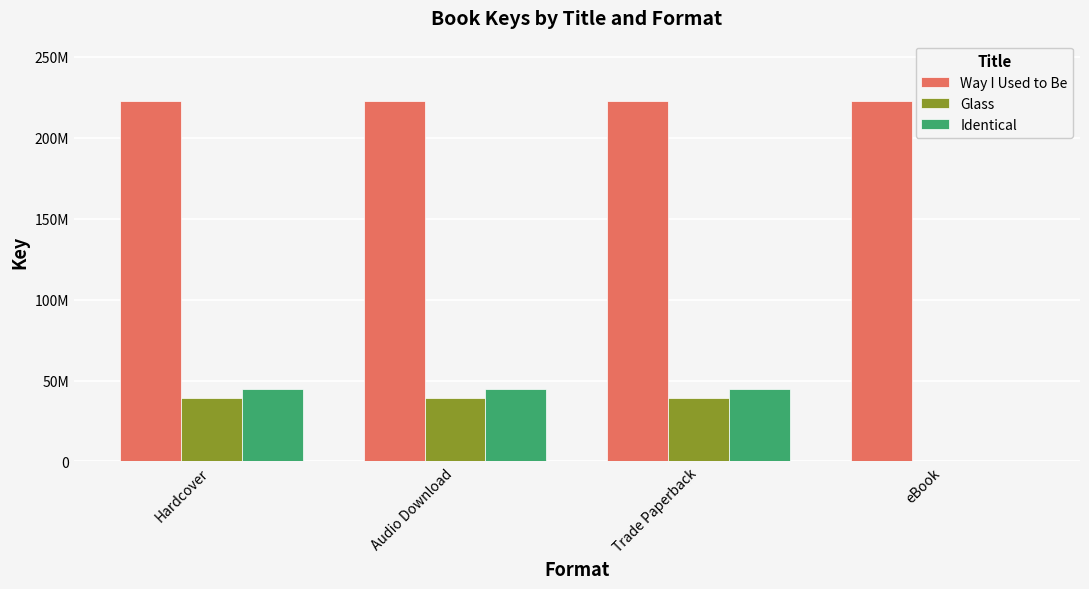

What position from the right is Hardcover?

4